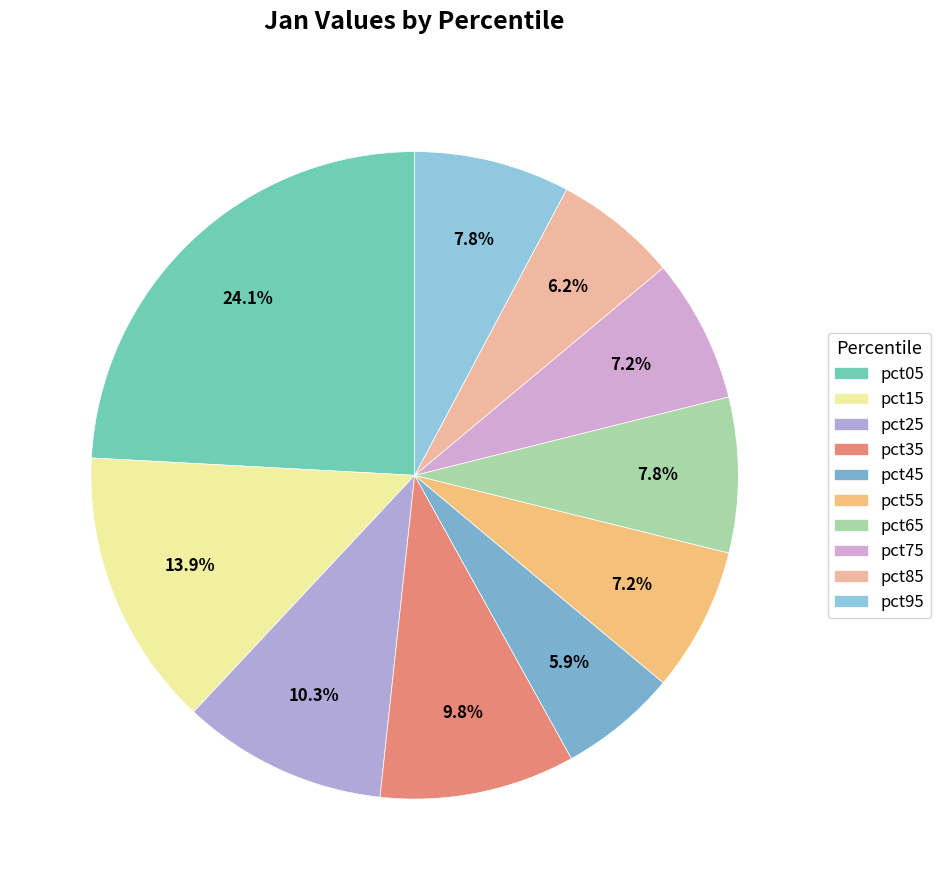

Is it true that pct25 is 10% of the pie?

True